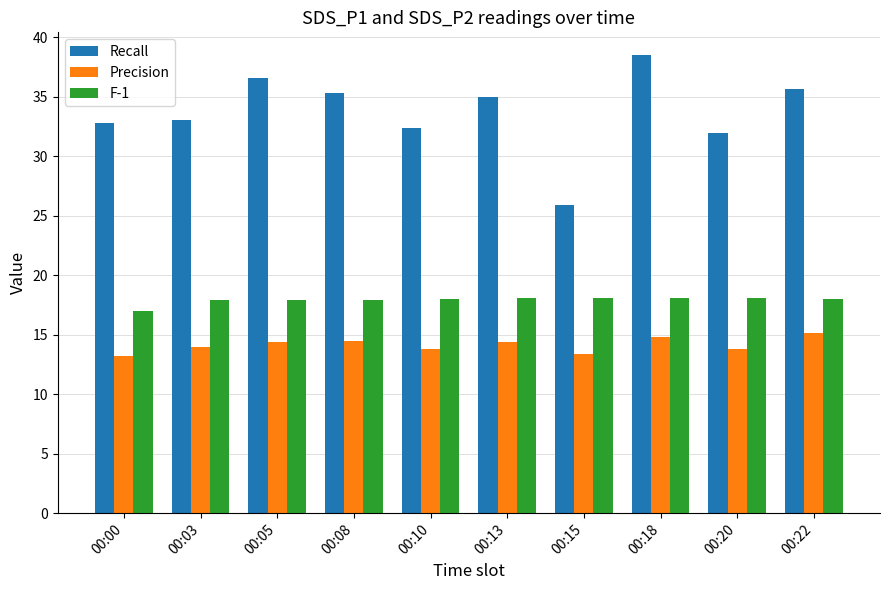

Between 00:10 and 00:15, which series saw the biggest shift?

Recall